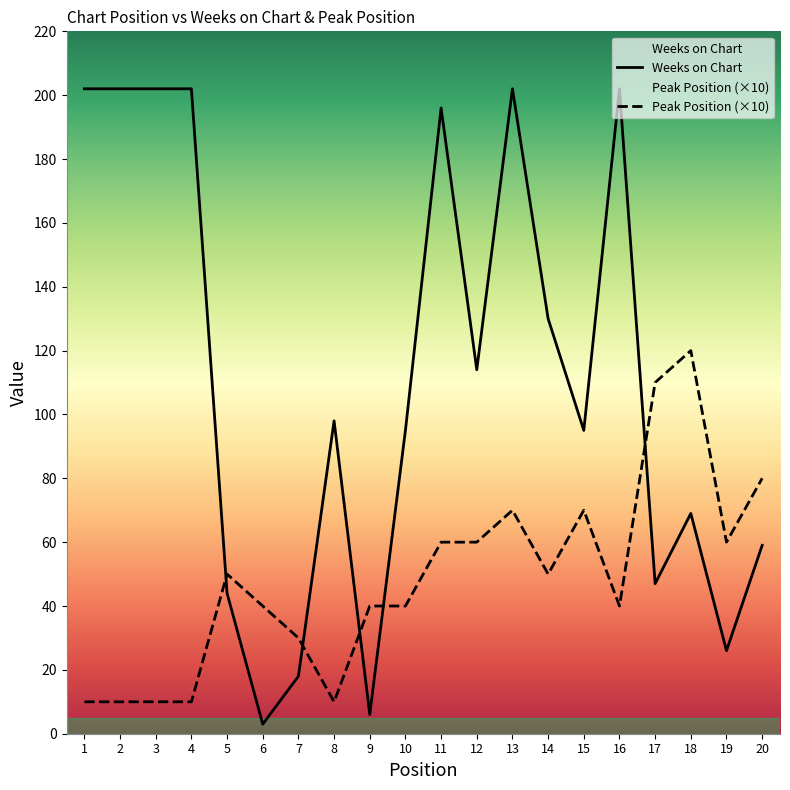

Reading left to right, list all the values displayed in this chart.

Weeks on Chart: 1=202	2=202	3=202	4=202	5=44	6=3	7=18	8=98	9=6	10=95	11=196	12=114	13=202	14=130	15=95	16=202	17=47	18=69	19=26	20=59
Peak Position: 1=10	2=10	3=10	4=10	5=50	6=40	7=30	8=10	9=40	10=40	11=60	12=60	13=70	14=50	15=70	16=40	17=110	18=120	19=60	20=80